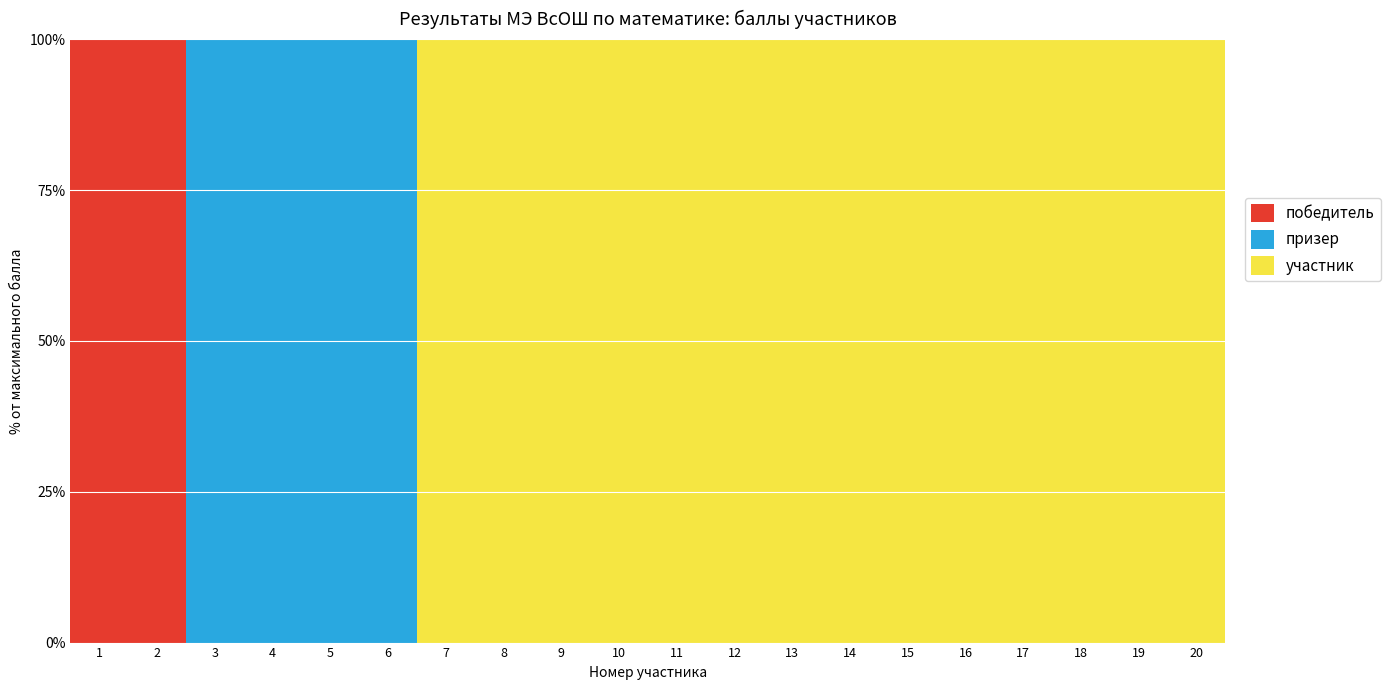

The value of победитель at 9 is 0. True or false?

True